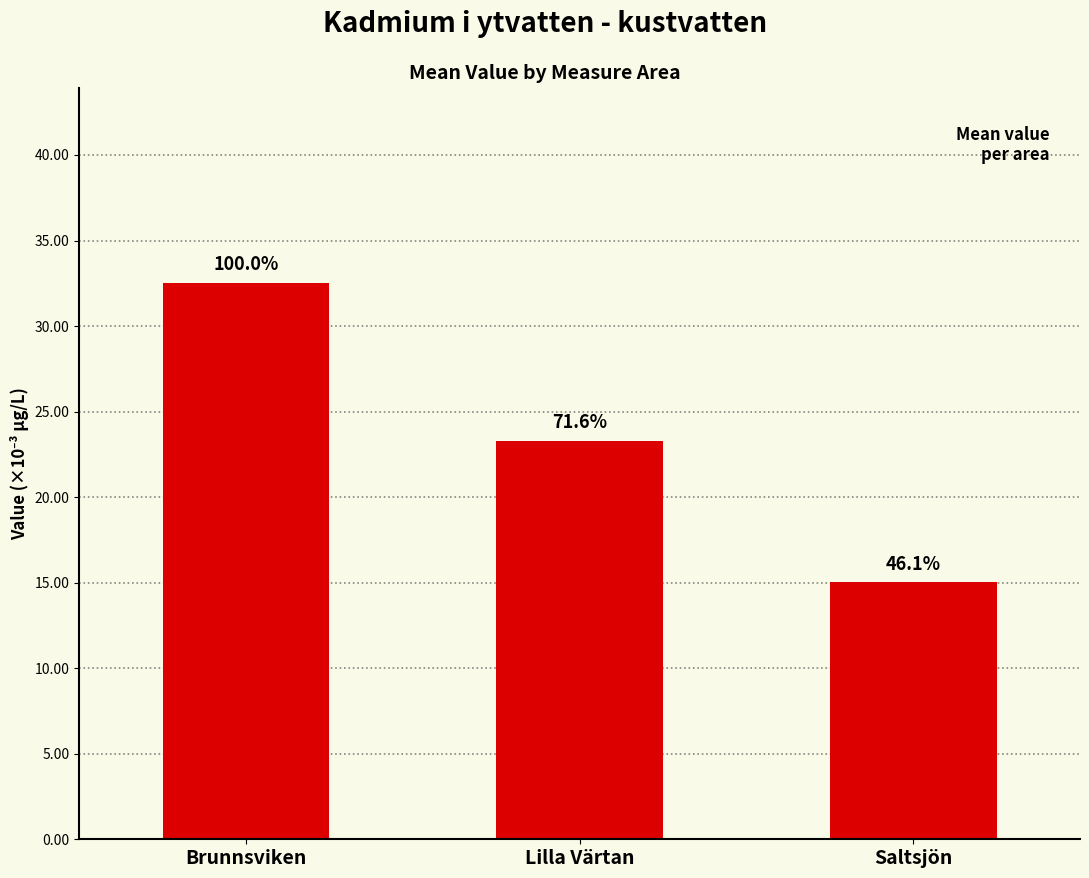

Rank the categories by value from lowest to highest.

Saltsjön, Lilla Värtan, Brunnsviken